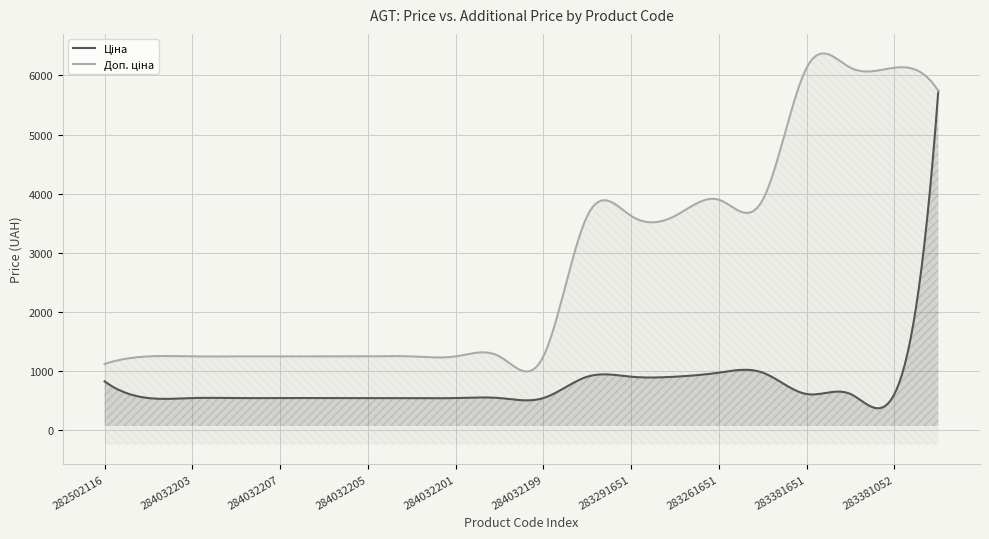

Reading left to right, extract all data points from this chart.

Ціна: 827.6	545.0	545.0	545.0	545.0	545.0	545.0	545.0	545.0	545.0	545.0	905.9	905.9	905.9	974.2	974.2	612.9	612.9	612.9	5736.9
Доп. ціна: 1121.5	1249.1	1249.1	1249.1	1249.1	1249.1	1249.1	1249.1	1249.1	1249.1	1249.1	3623.4	3623.4	3623.4	3896.9	3896.9	6128.5	6128.5	6128.5	5736.9